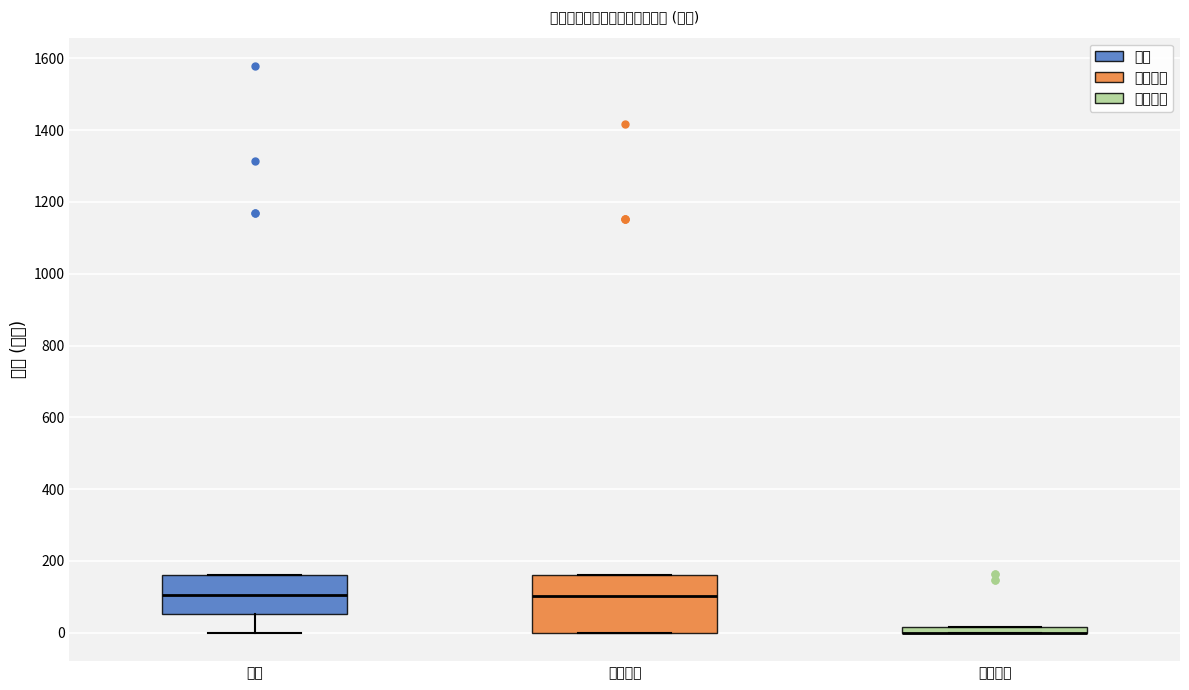

Where is the upper edge of the box for 合计 on the y-axis? The values are not printed on the chart, so give them approximately, as read against the axis.

160